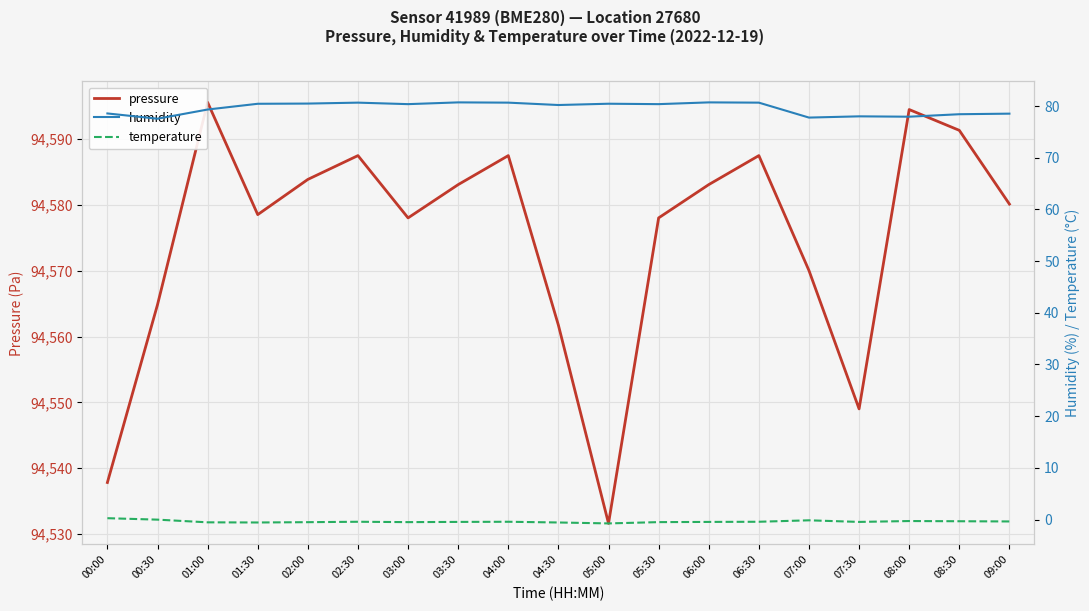

True or false: temperature and humidity cross at least once.

False